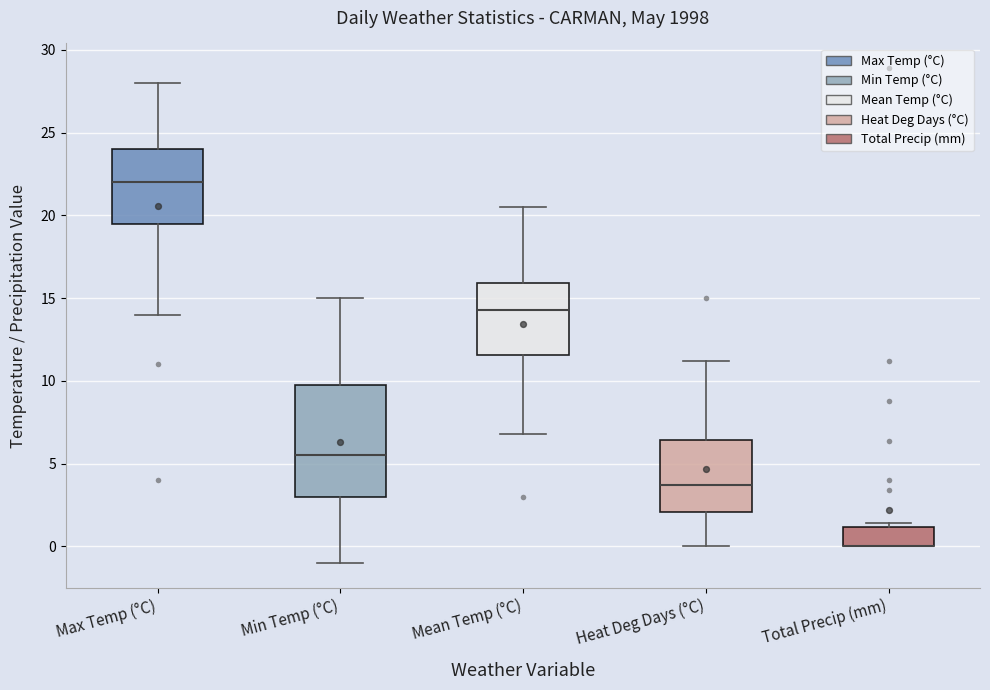

Reading left to right, read every box against the y-axis: the position of its median line, the range the box covers, and the ends of its whiskers. The values are not printed on the chart, so give them approximately, as read against the axis.

Max Temp (°C): median 22.0, box 19.5 to 24.0, whiskers 14.0 to 28.0
Min Temp (°C): median 5.5, box 3.0 to 10.0, whiskers -1.0 to 15.0
Mean Temp (°C): median 14.5, box 11.5 to 16.0, whiskers 7.0 to 20.5
Heat Deg Days (°C): median 3.5, box 2.0 to 6.5, whiskers 0.0 to 11.0
Total Precip (mm): median 0.0 (drawn on the box's lower edge), box 0.0 to 1.0, whiskers 0.0 to 1.5